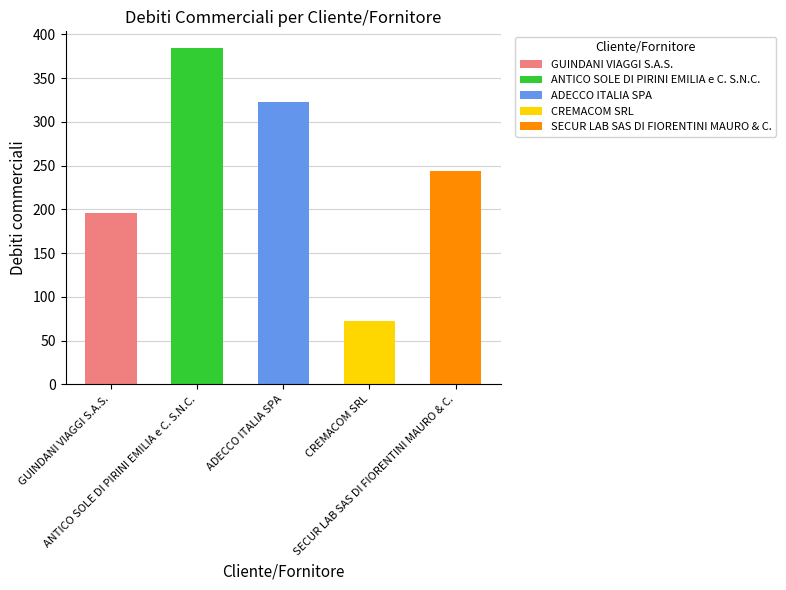

Approximately how many times larger is the value at CREMACOM SRL compared to ADECCO ITALIA SPA?

0.2